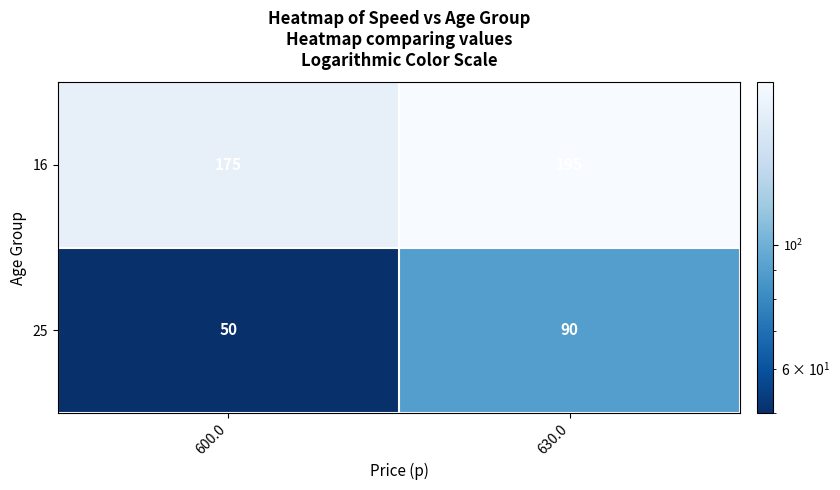

Rank the series by their average value, from highest to lowest.

16, 25